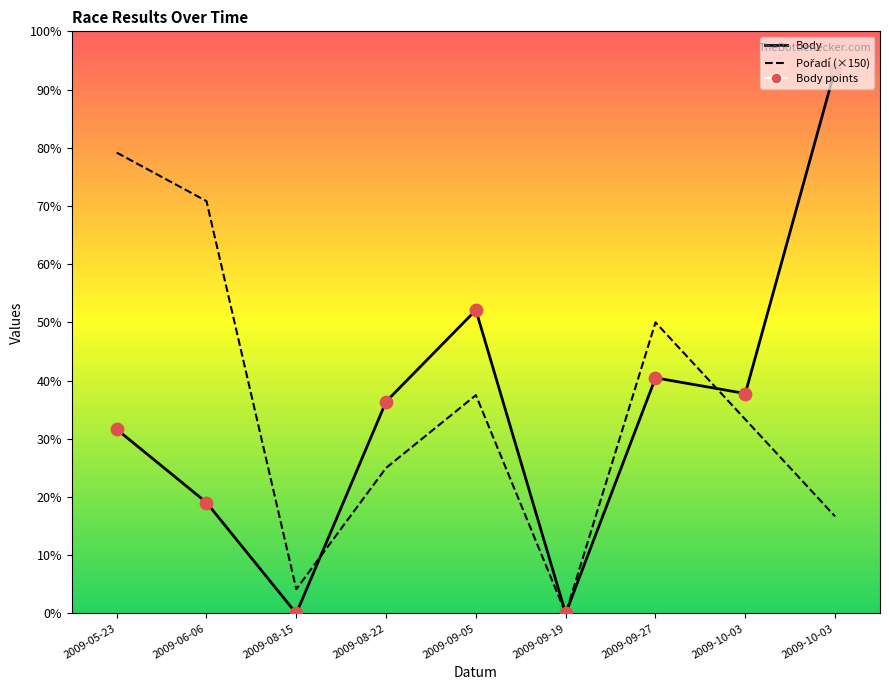

What is the change in value from 2009-05-23 to 2009-06-06?

-453